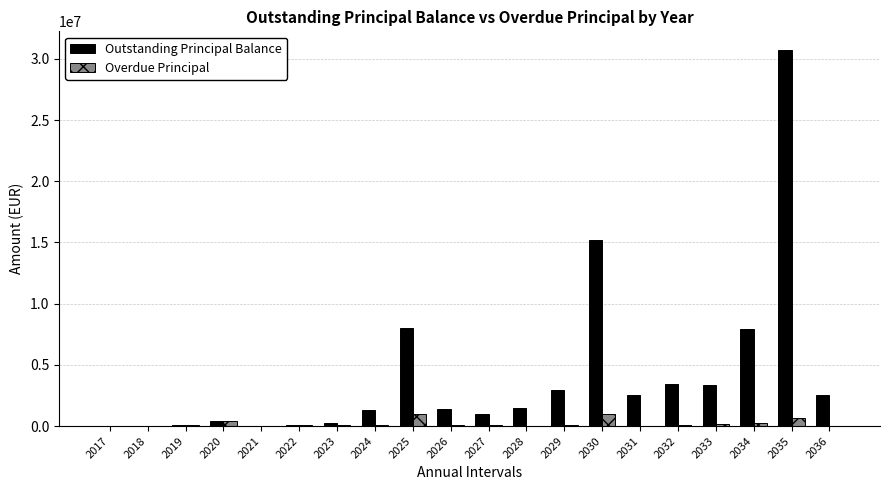

What is the total value across all series at 2024?

1418589.7